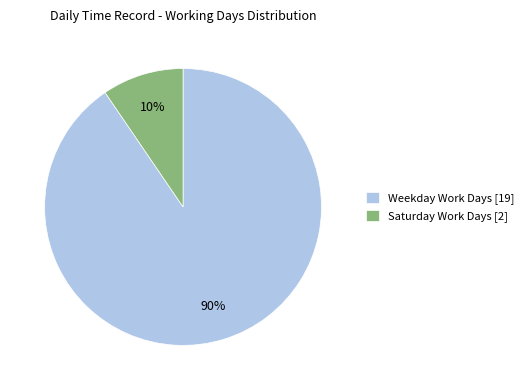

True or false: Saturday Work Days [2] accounts for 10% of the total.

True